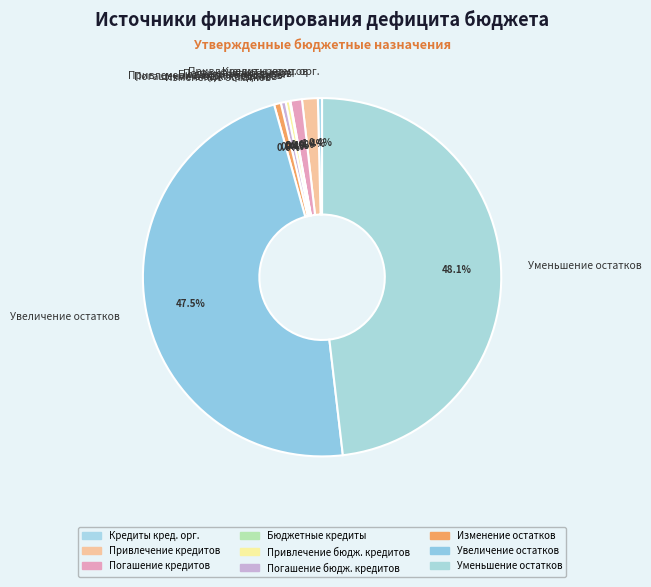

What is the ratio of the value at Привлечение кредитов to the value at Погашение бюдж. кредитов?

3.3